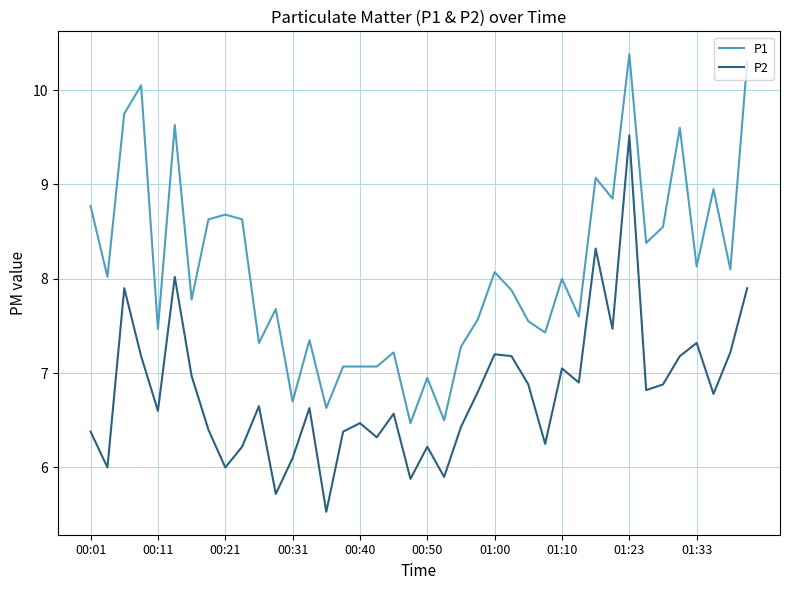

How many lines are shown in the chart?

2